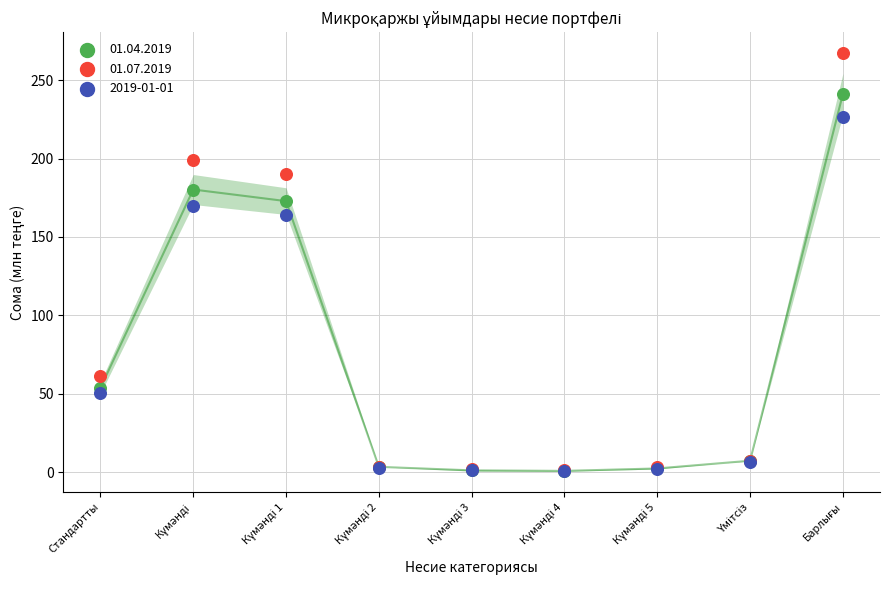

Across all series, what Y value is closest to 133?

164.1